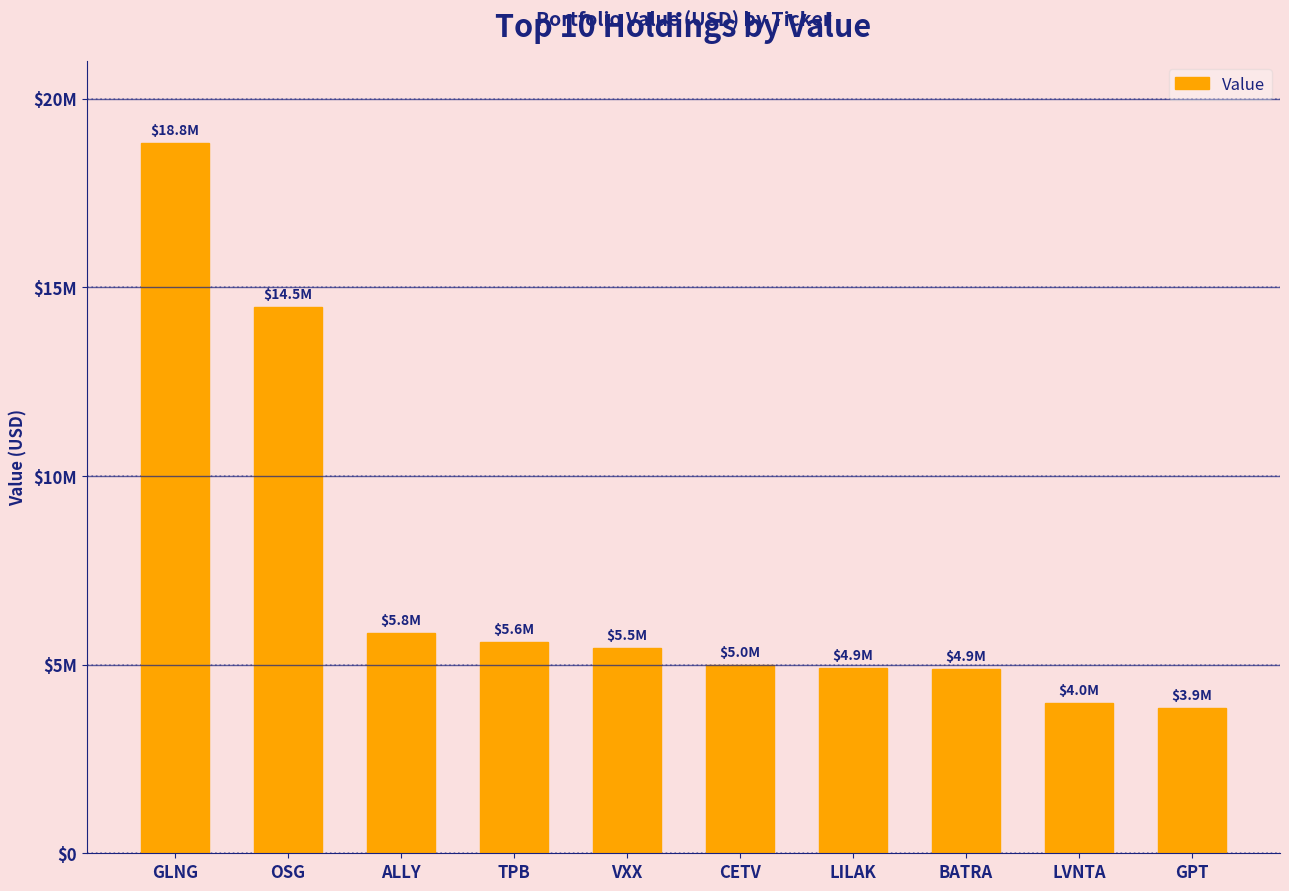

Does the chart contain stacked bars?

No